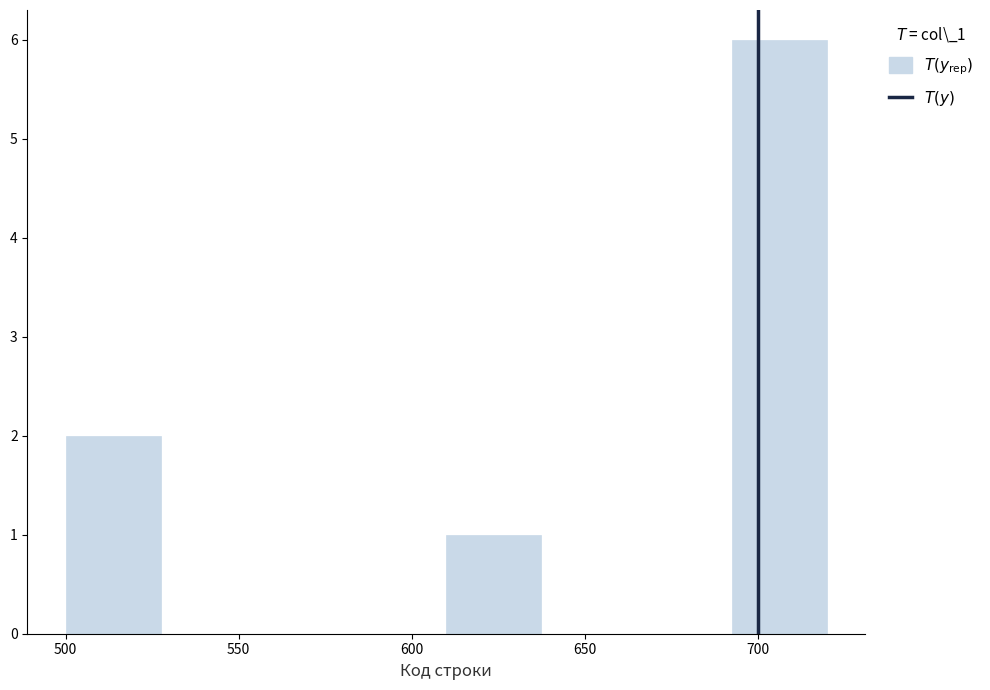

How tall is the bar that spans 500.0 to 527.5 on the x-axis? Neither the bar edges nor the heights are printed on the chart, so give them approximately, as read against the axes.

2